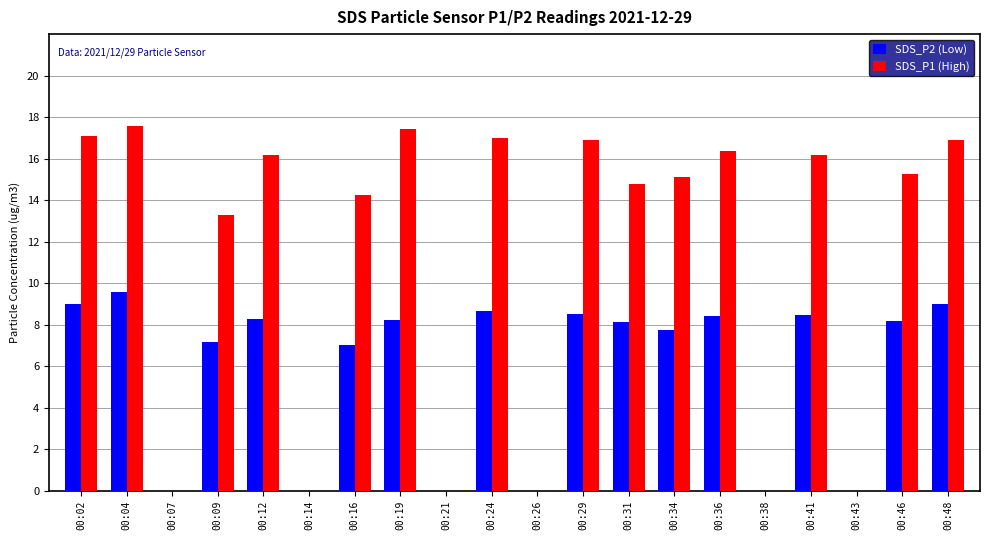

Between 00:24 and 00:43, which series saw the biggest shift?

SDS_P1 (High)